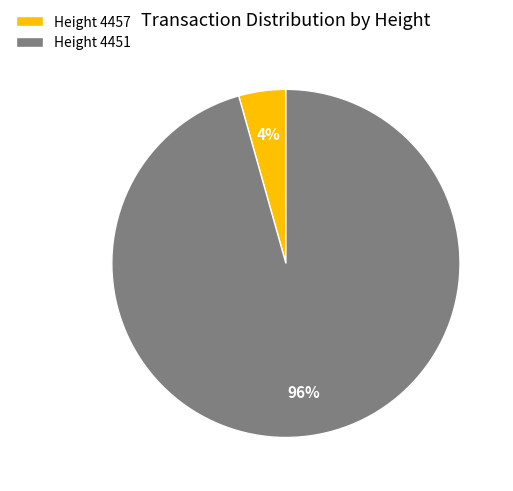

Is there any slice that represents more than half of the pie?

Yes